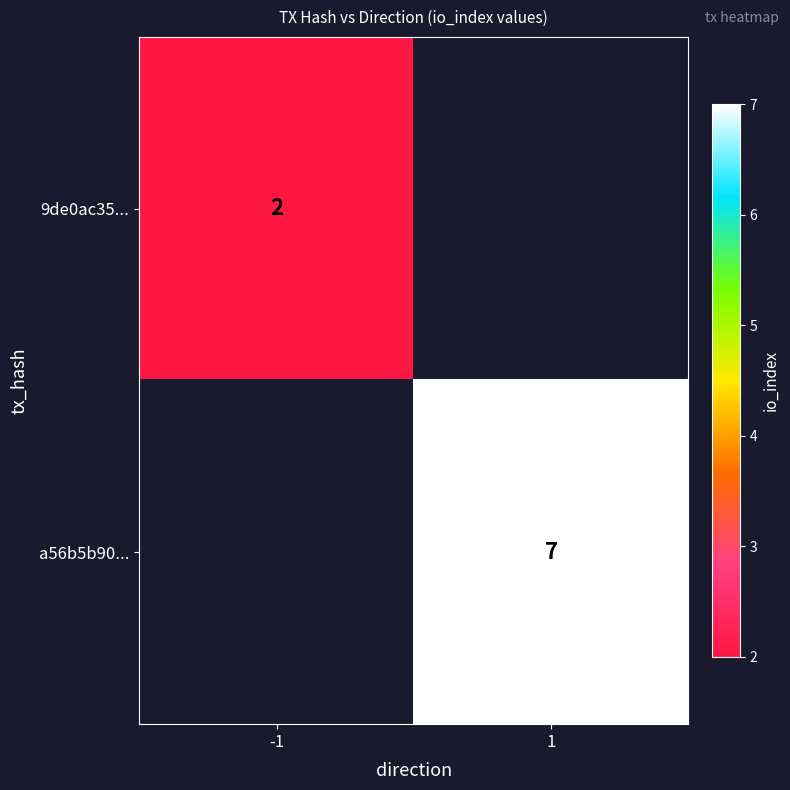

What is the smallest value displayed?

2.0